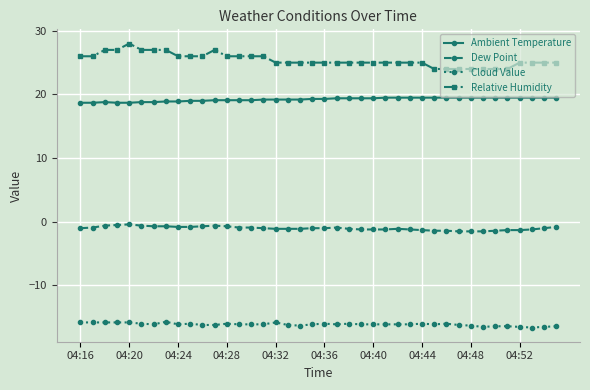

What is the highest value of the Cloud Value series?

-15.7